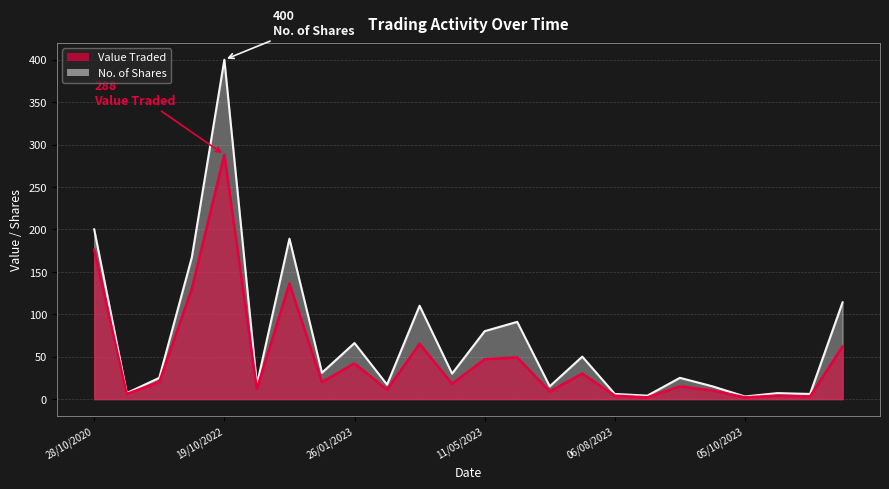

List the series in order of their overall mean, lowest first.

Value Traded, No. of Shares